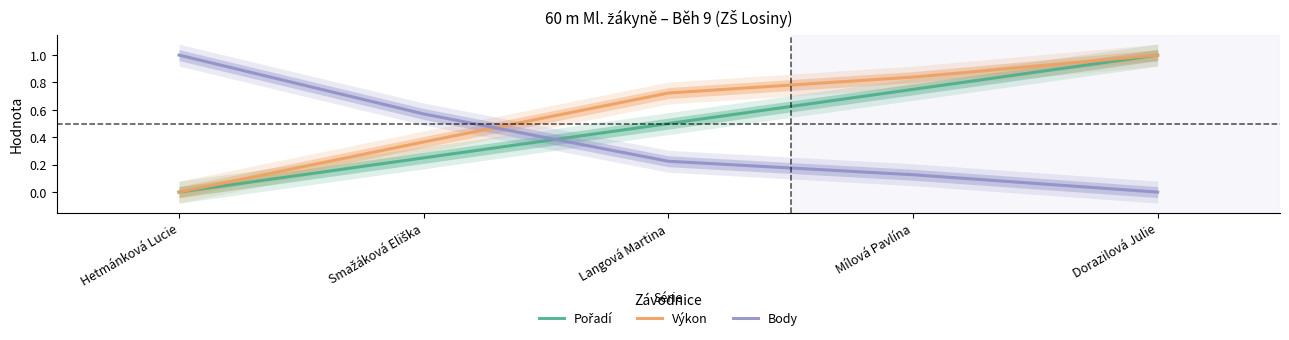

Which category has the lowest value in the Pořadí series?

Hetmánková Lucie